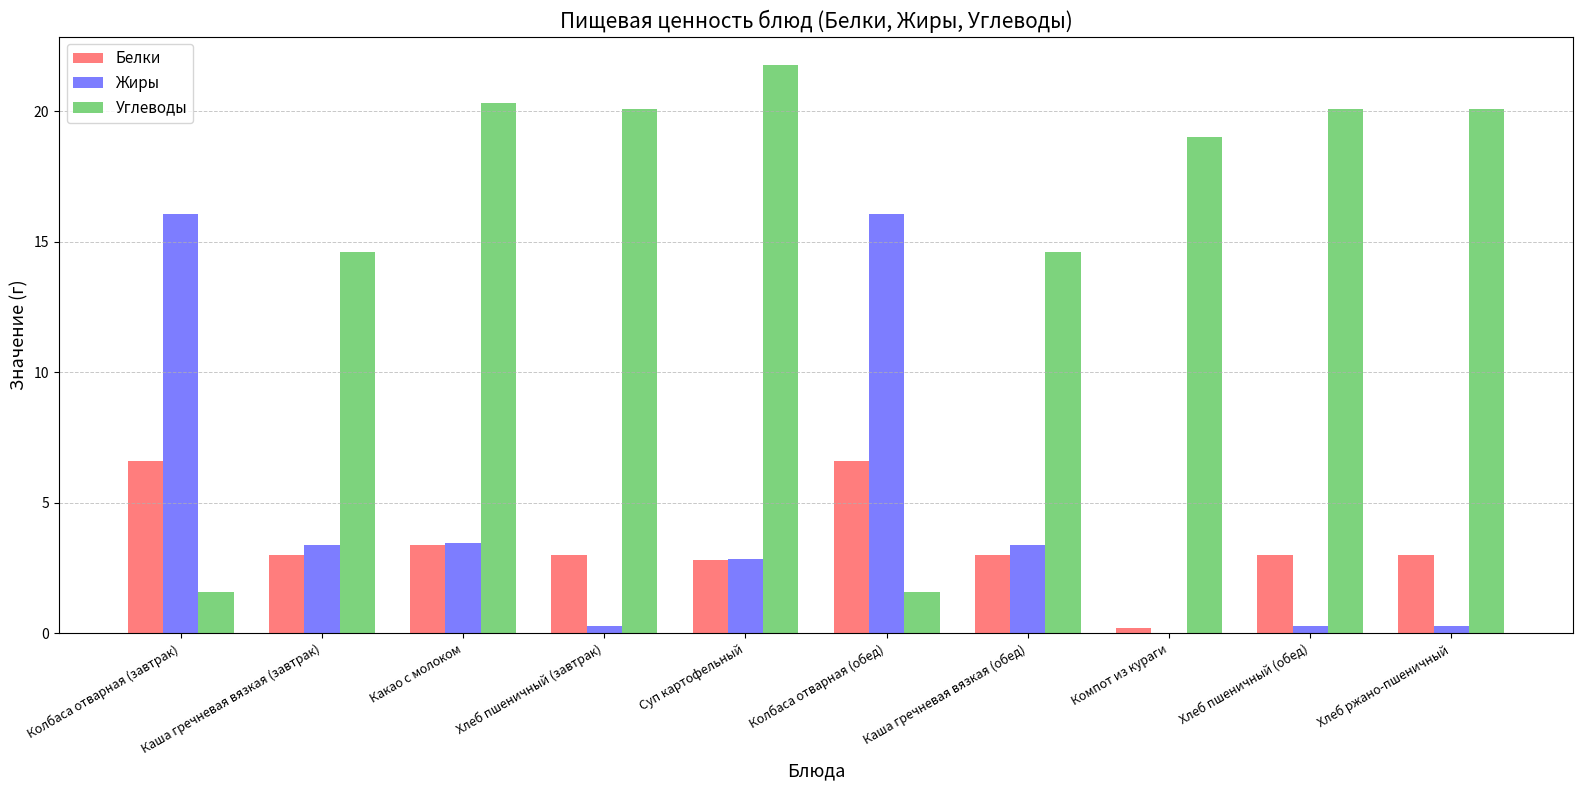

Which series has the largest total across all categories?

Углеводы